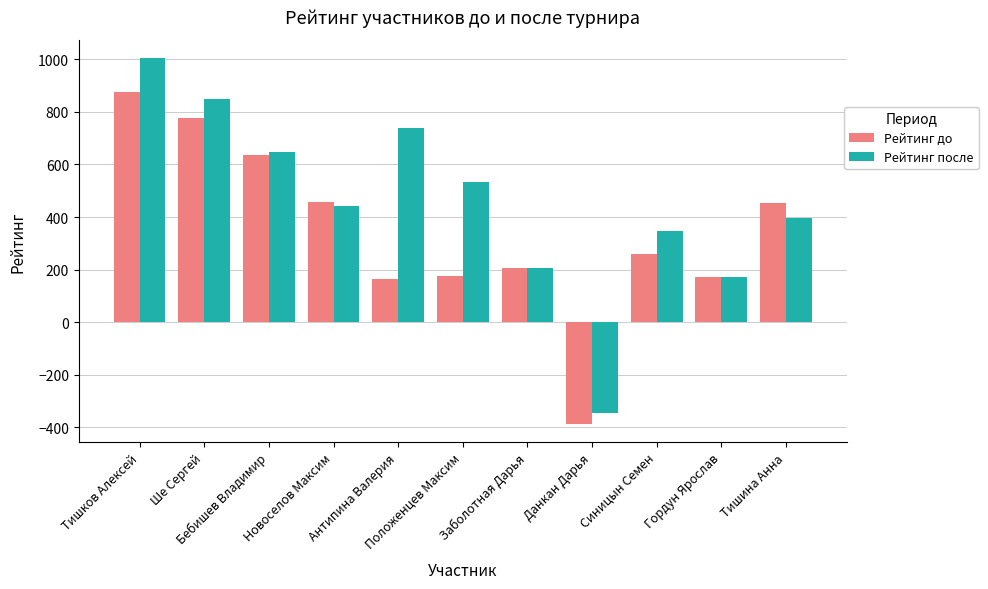

What is the minimum value for Рейтинг до?

-386